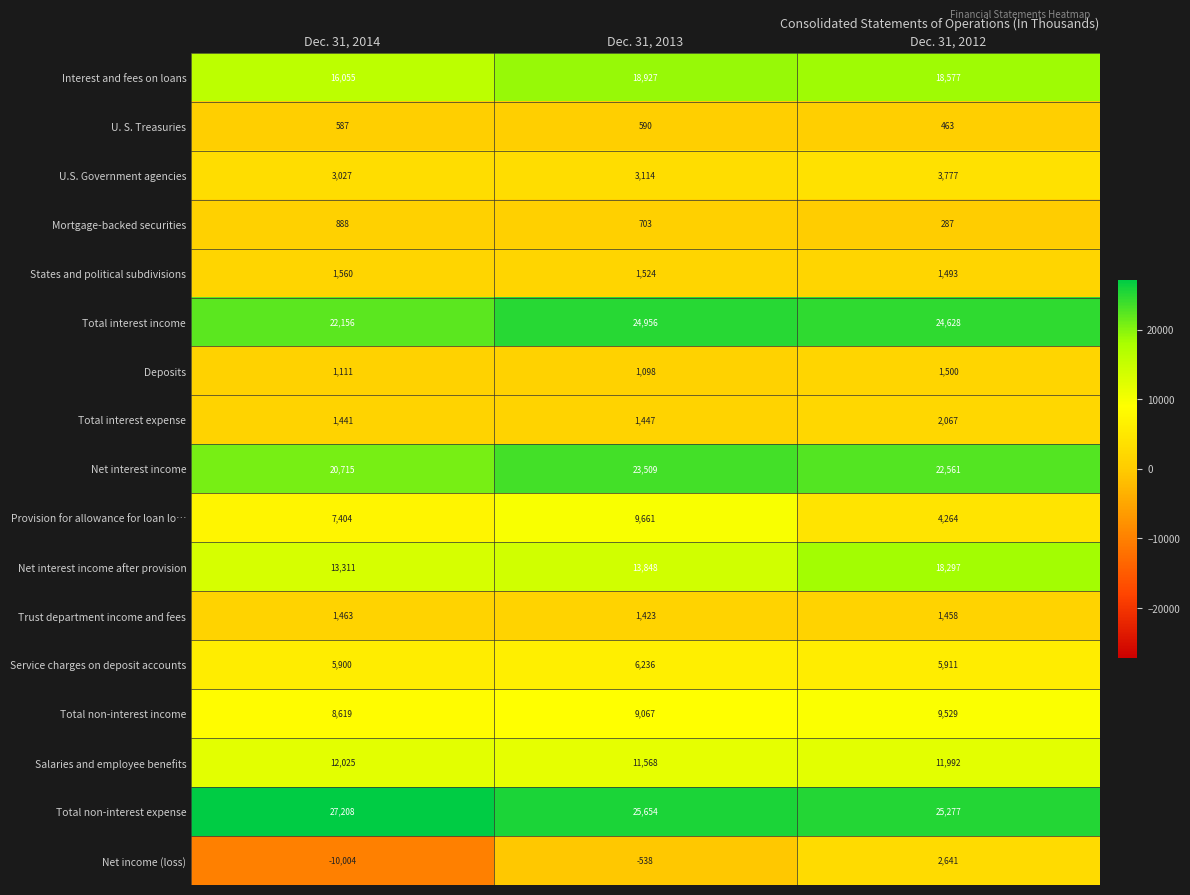

What is the total value across all series at Dec. 31, 2013?

152787